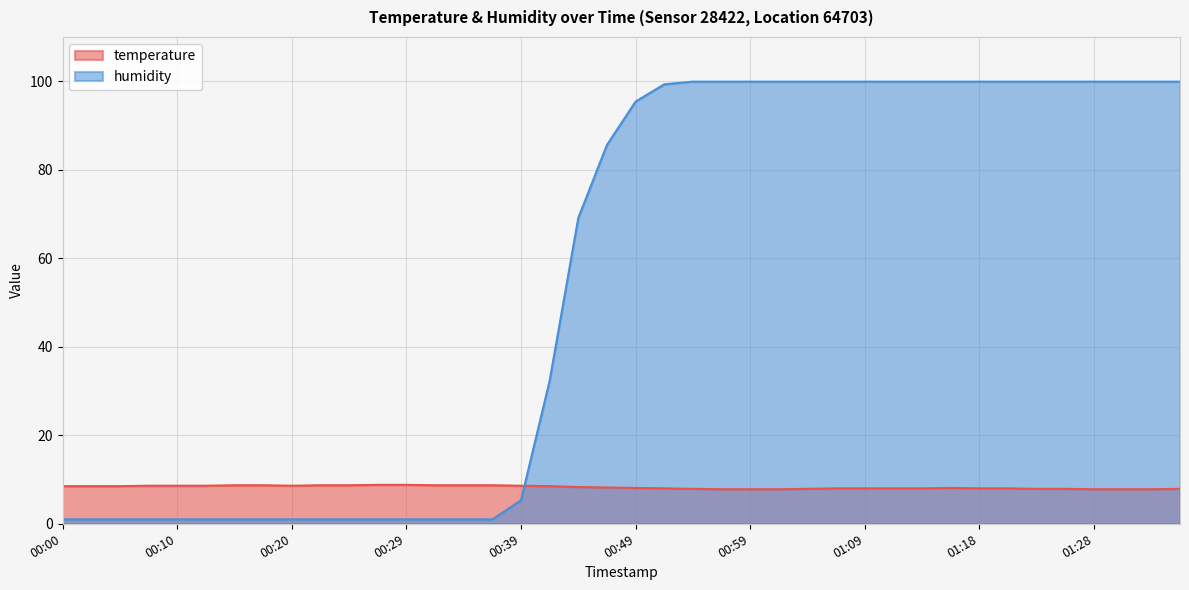

How many series are shown in this chart?

2